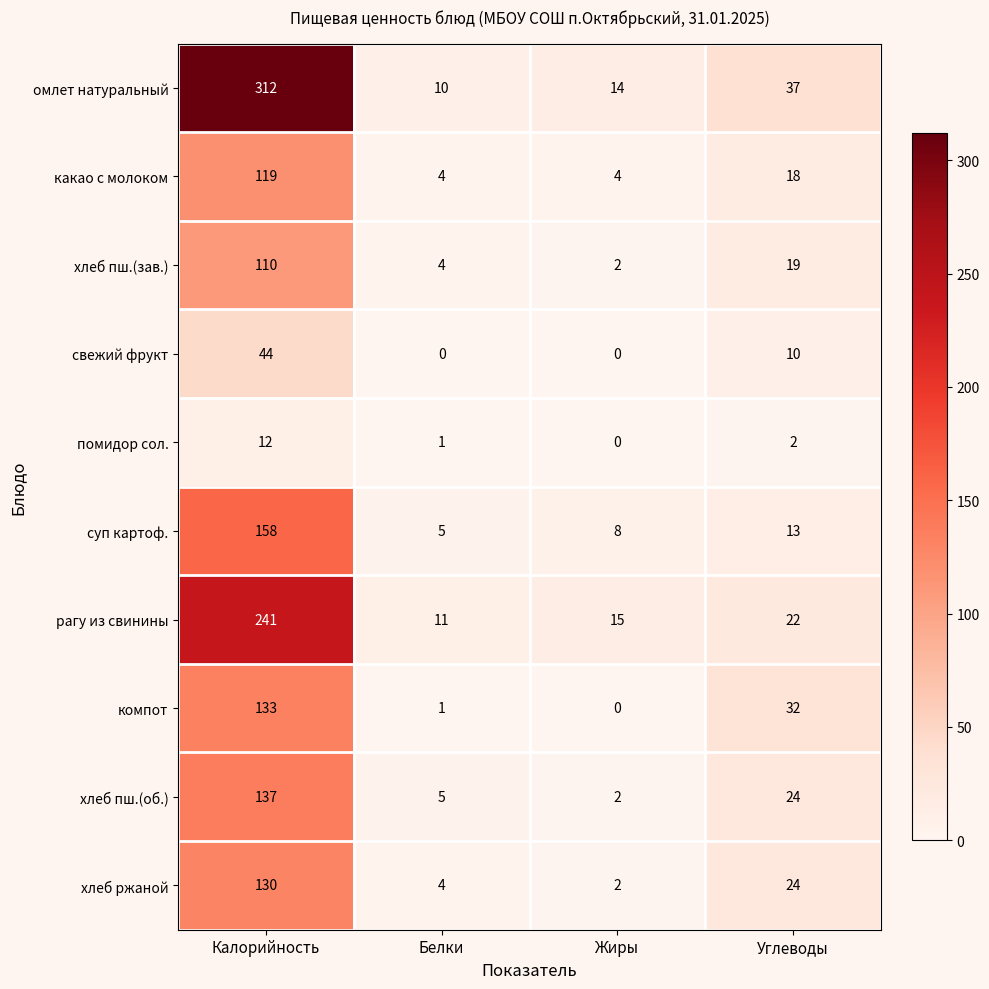

Rank the categories by суп картоф. value from highest to lowest.

Калорийность, Углеводы, Жиры, Белки